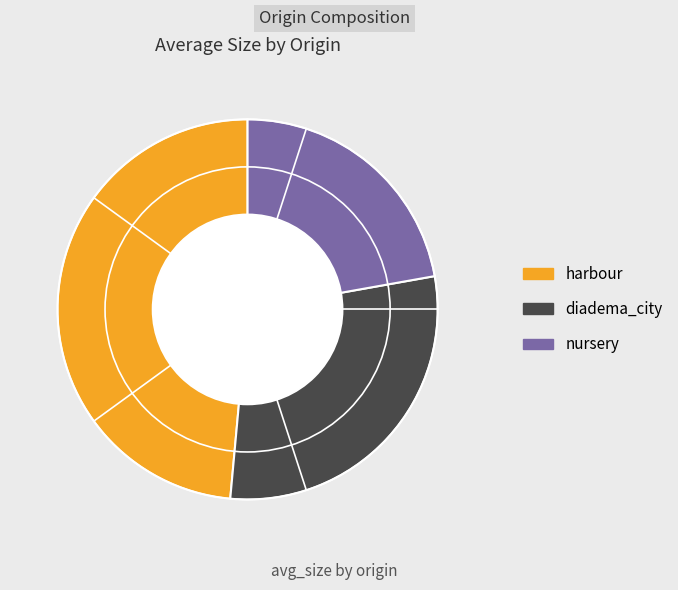

The harbour slice represents 56% of the pie. True or false?

False